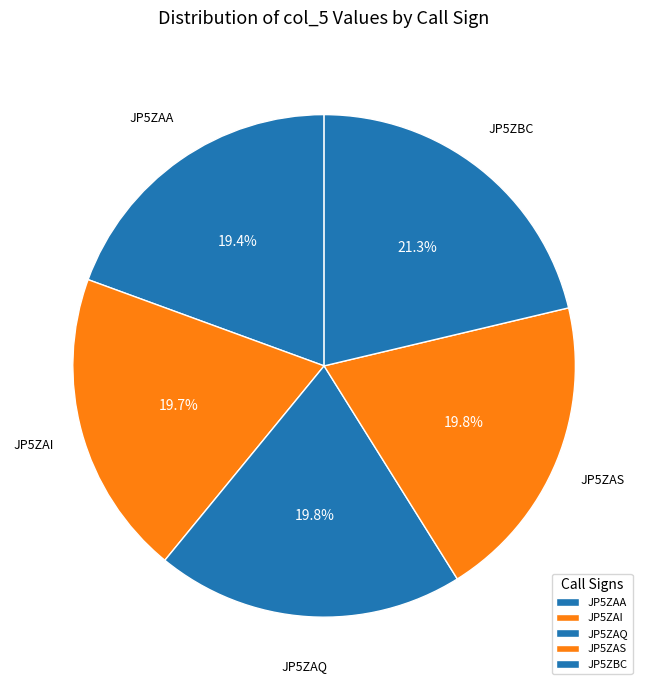

Rank the categories by value from highest to lowest.

JP5ZBC, JP5ZAS, JP5ZAQ, JP5ZAI, JP5ZAA